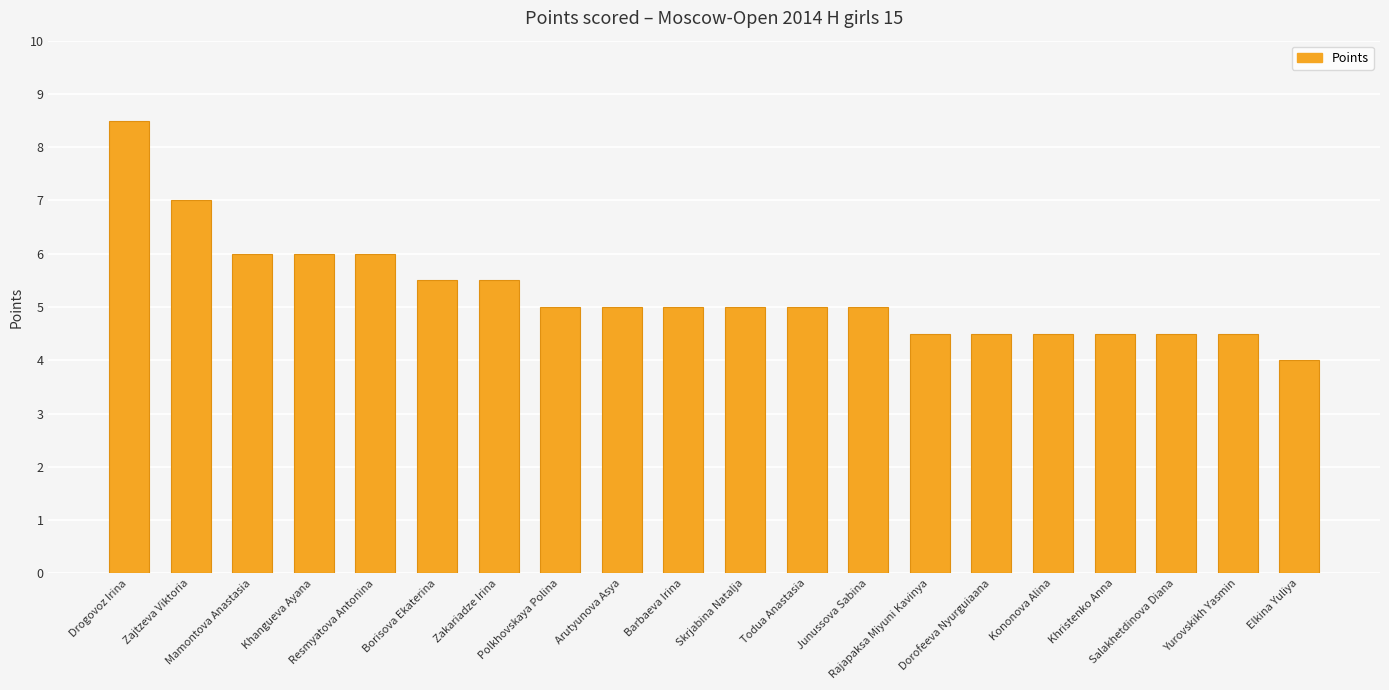

Reading right to left, extract all data points from this chart.

4.0	4.5	4.5	4.5	4.5	4.5	4.5	5.0	5.0	5.0	5.0	5.0	5.0	5.5	5.5	6.0	6.0	6.0	7.0	8.5